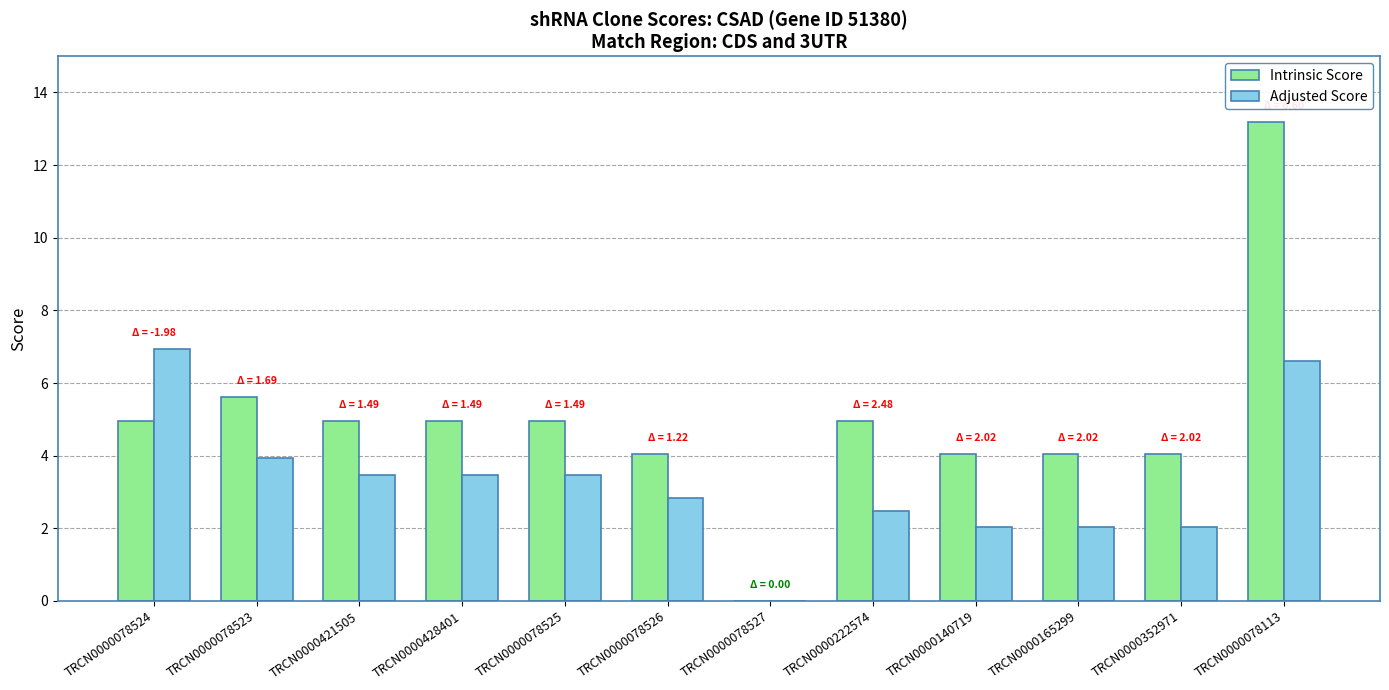

Between TRCN0000078523 and TRCN0000165299, which series saw the biggest shift?

Adjusted Score